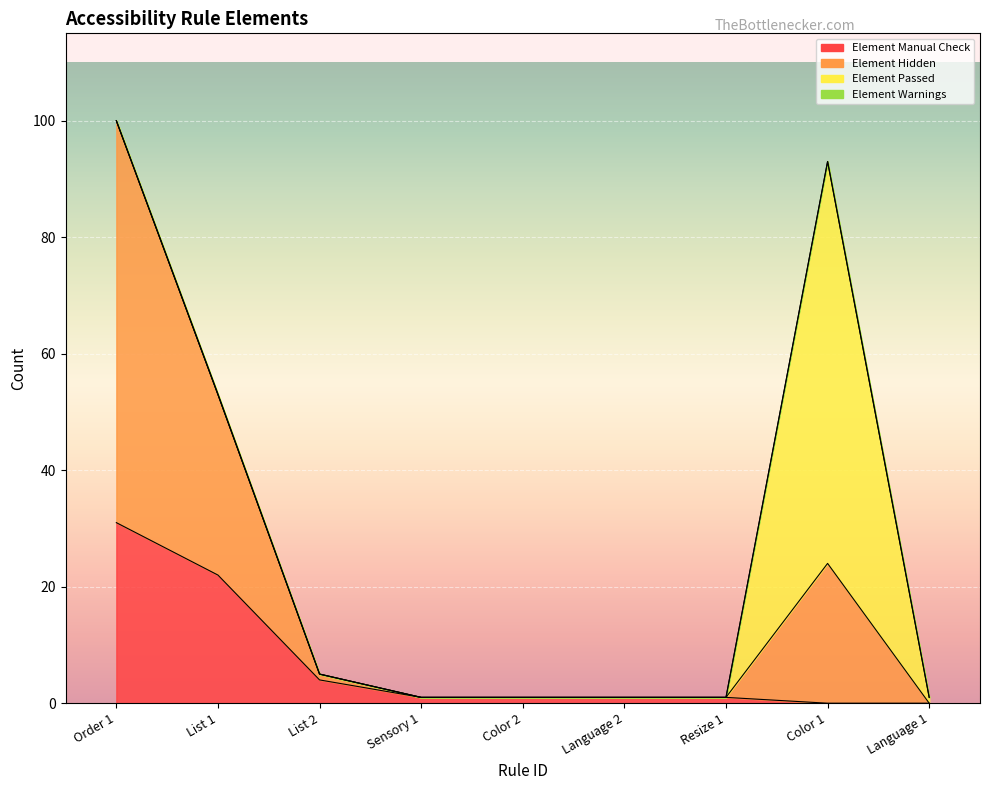

Which category has the lowest value in the Element Hidden series?

Language 1